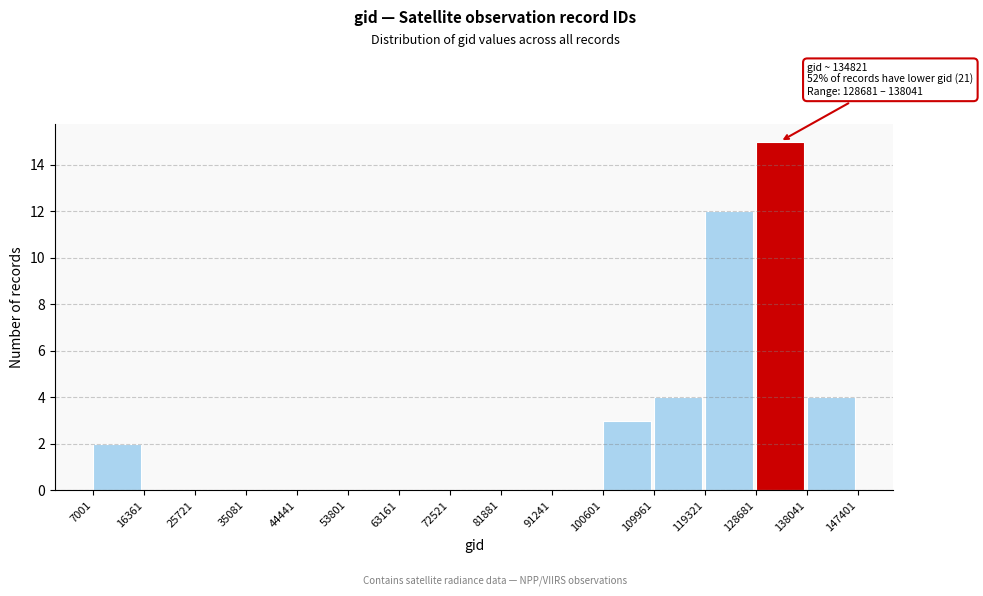

Which range on the x-axis has the tallest bar?

128681 to 138041